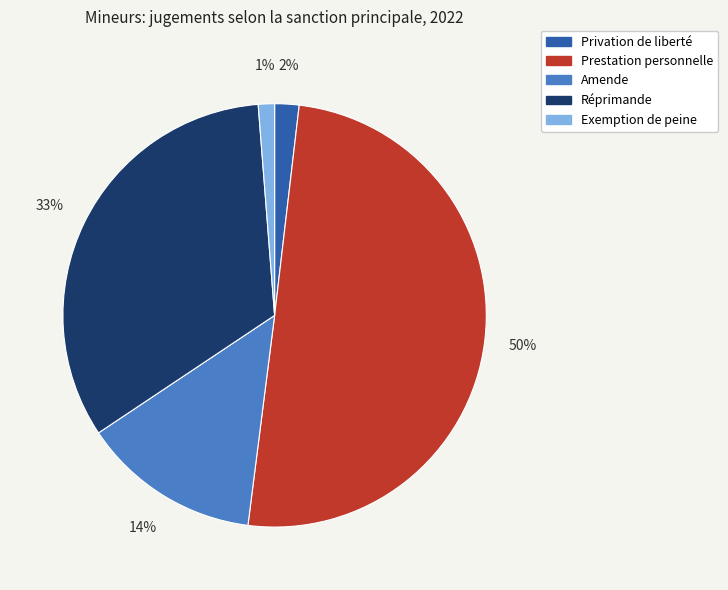

Count the number of slices in the pie.

5